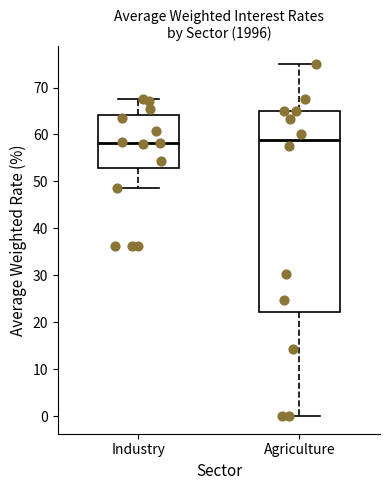

Which box is the tallest, from its lower edge to its upper edge?

Agriculture